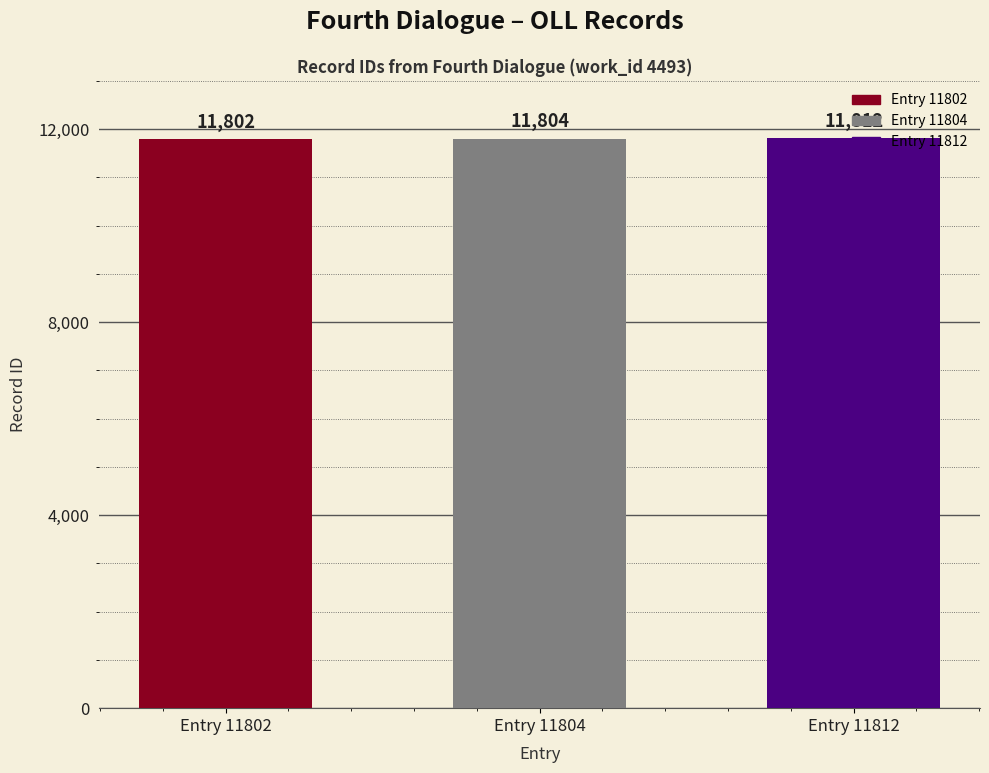

Between Entry 11804 and Entry 11812, which is larger?

Entry 11812